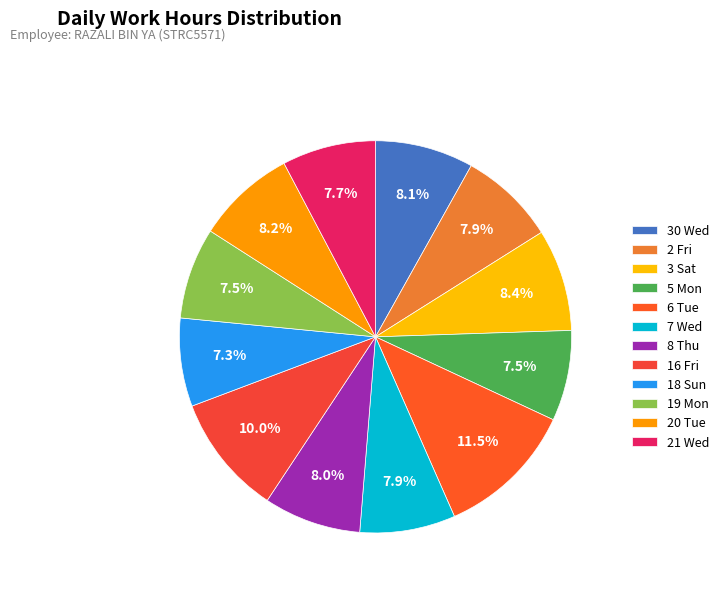

To the nearest percent, what is the average slice percentage?

8%